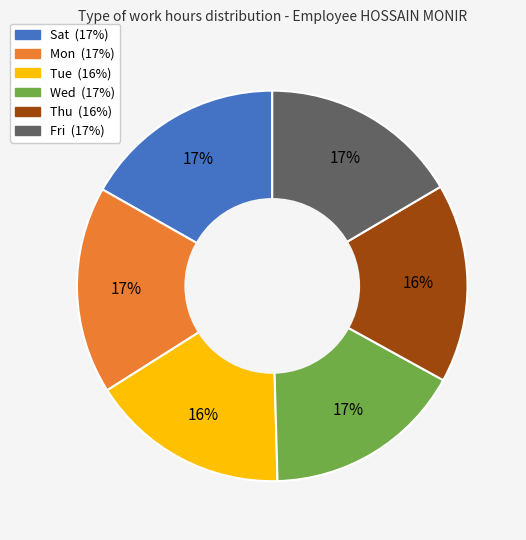

Is there any slice that represents more than half of the pie?

No